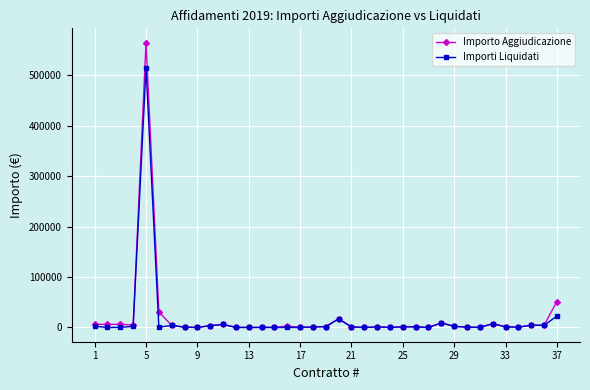

What is the maximum value for Importo Aggiudicazione?

564782.1